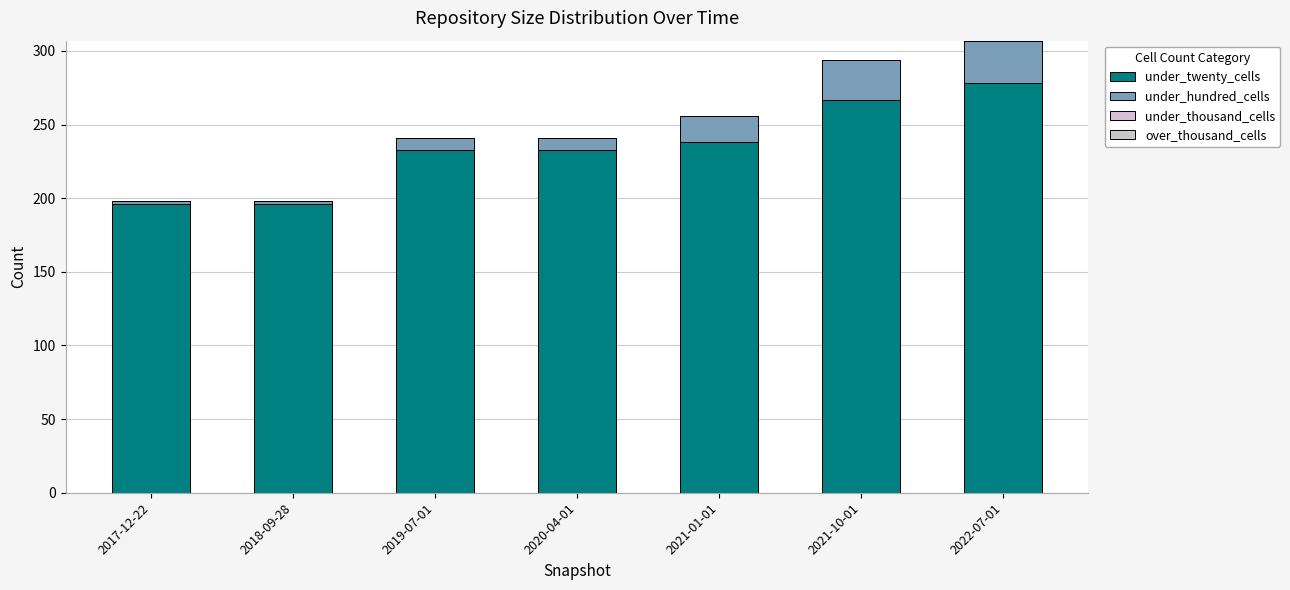

What is the label of the 3rd bar from the left?

2019-07-01